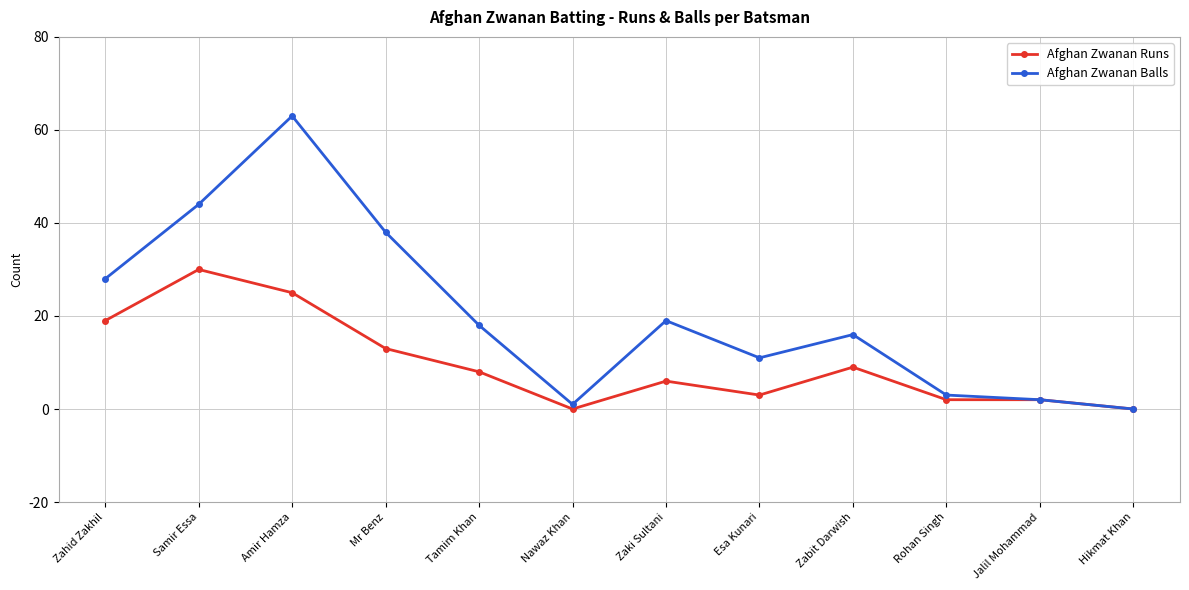

List the series in order of their overall mean, highest first.

Afghan Zwanan Balls, Afghan Zwanan Runs